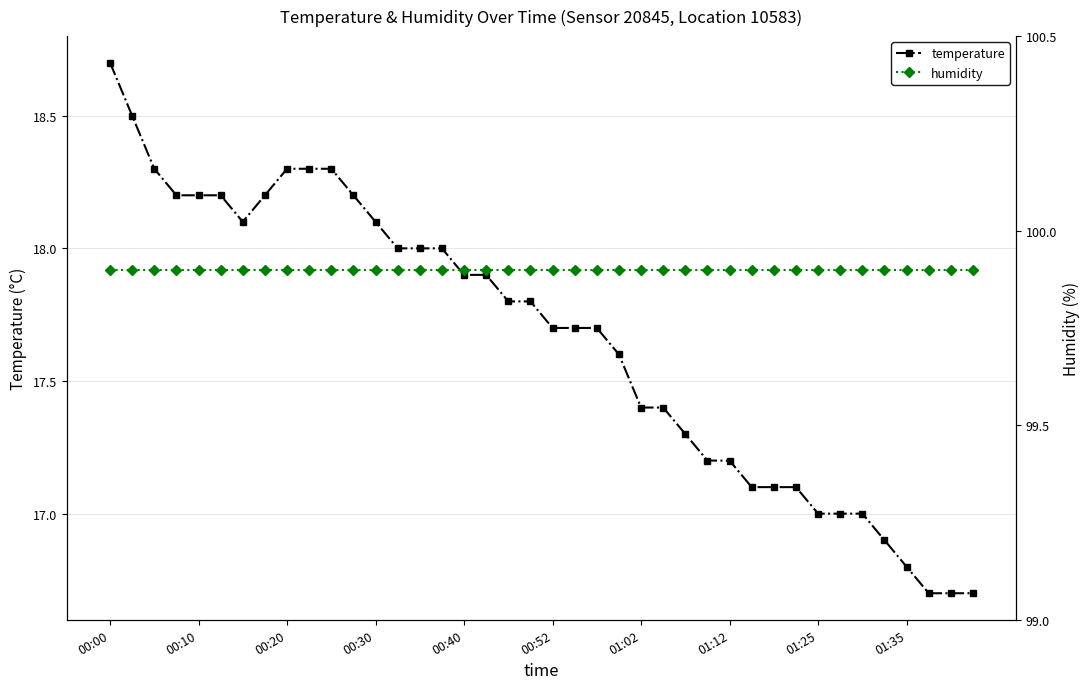

What is the average value of the humidity series?

99.9